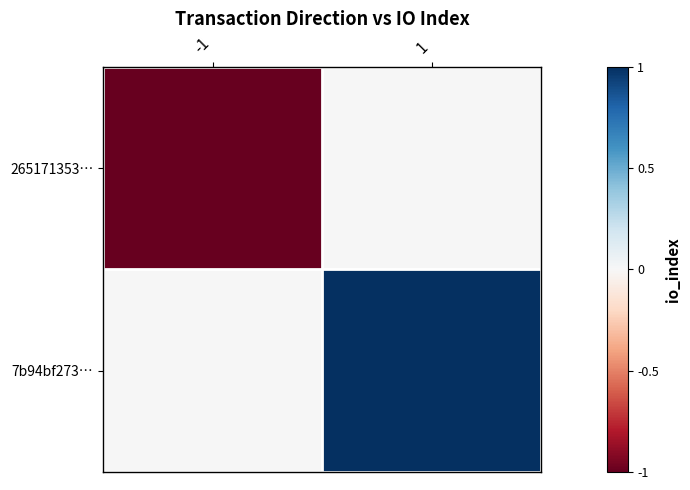

Which series has the largest total across all categories?

7b94bf273…